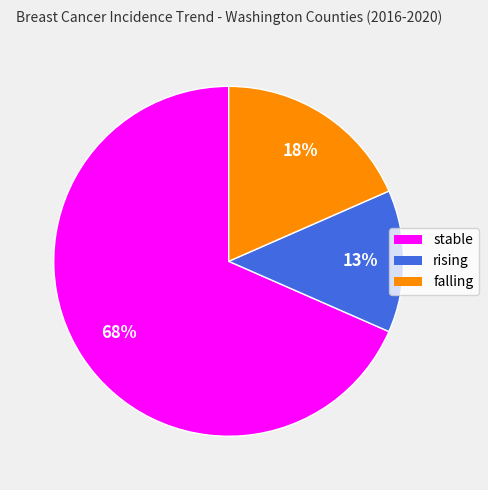

Between rising and falling, which is larger?

falling